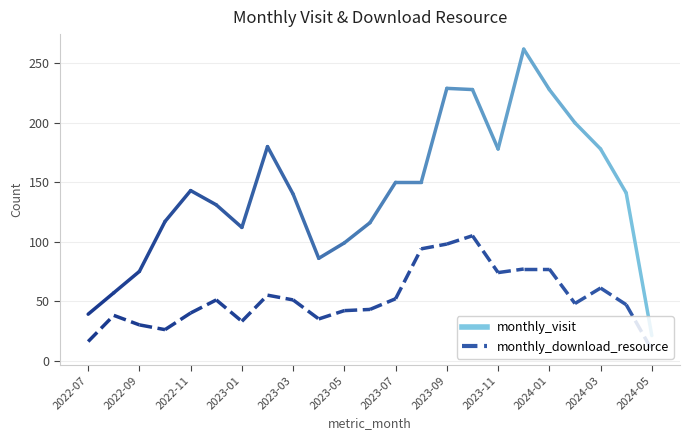

At which category is the sum across all series the highest?

2023-12